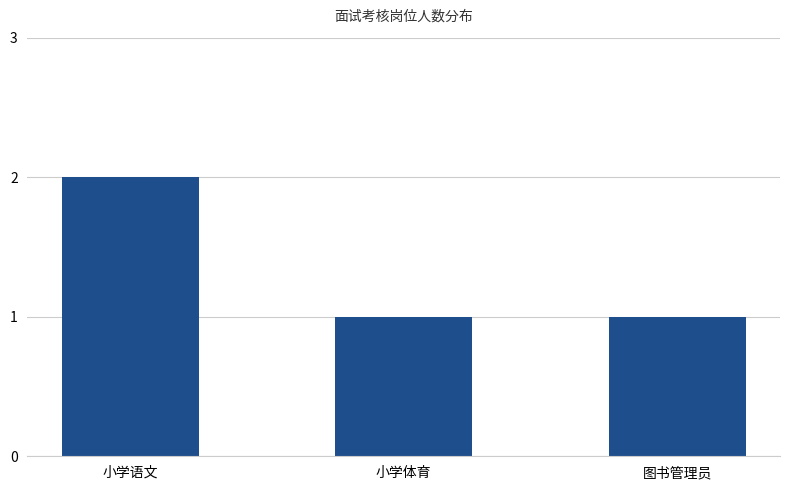

What is the average value?

1